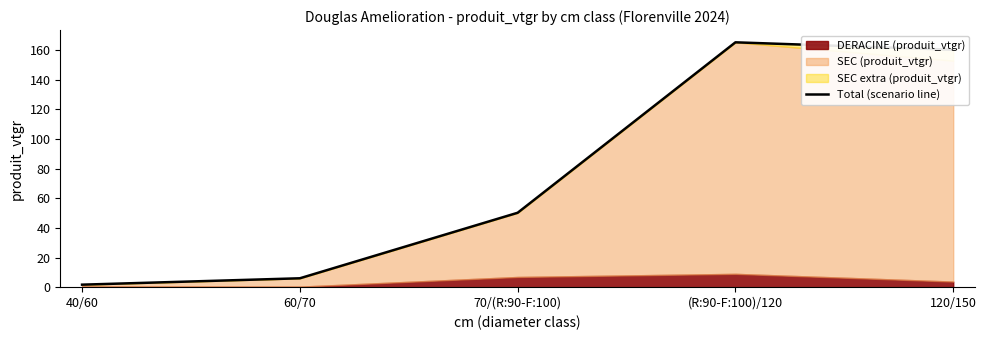

How many lines are shown in the chart?

1